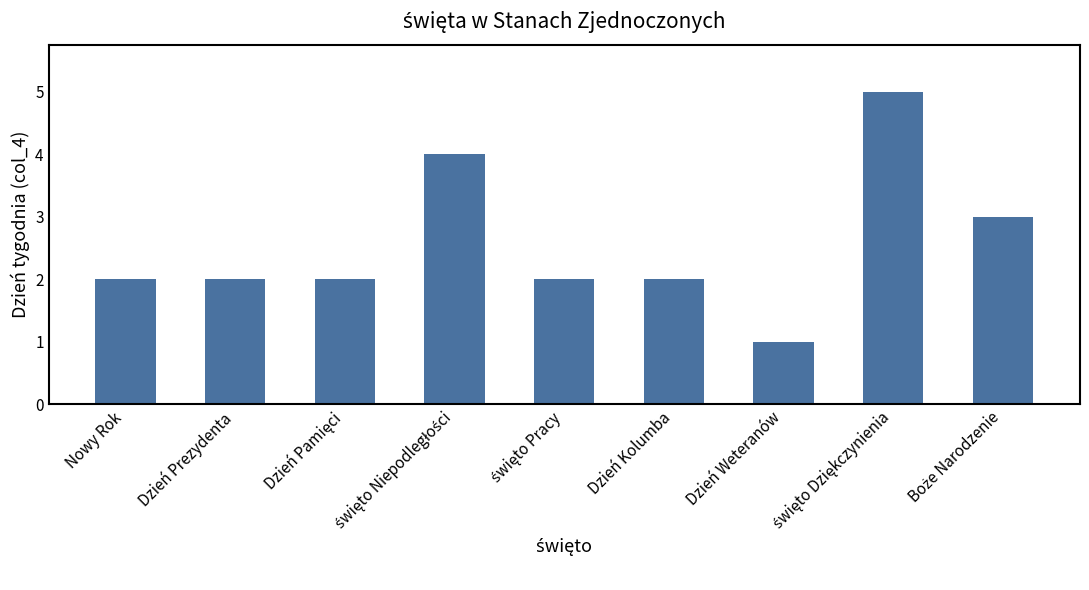

What is the difference between the maximum and minimum values?

4